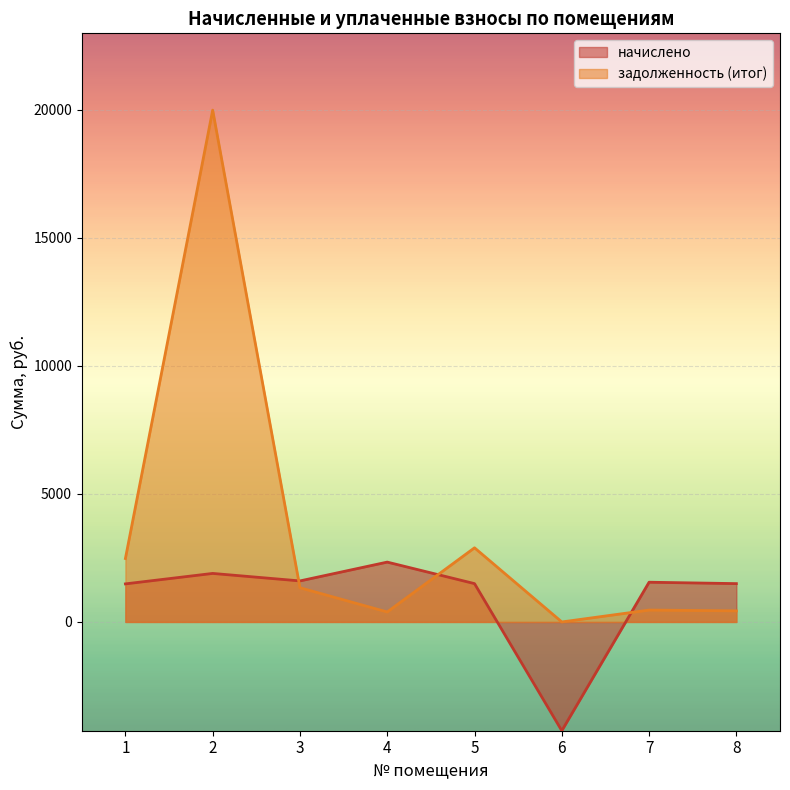

What is the value of the начислено point at the 1st from the left?

1486.7